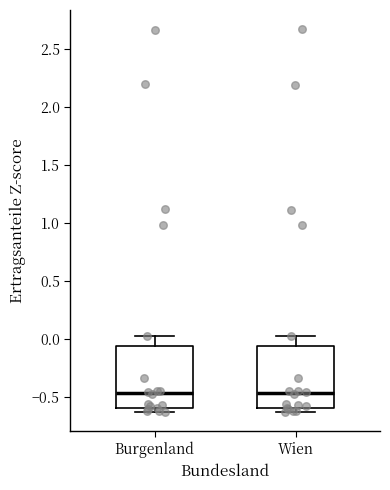

Where does the median line of the box for Burgenland sit on the y-axis? The values are not printed on the chart, so give them approximately, as read against the axis.

-0.45